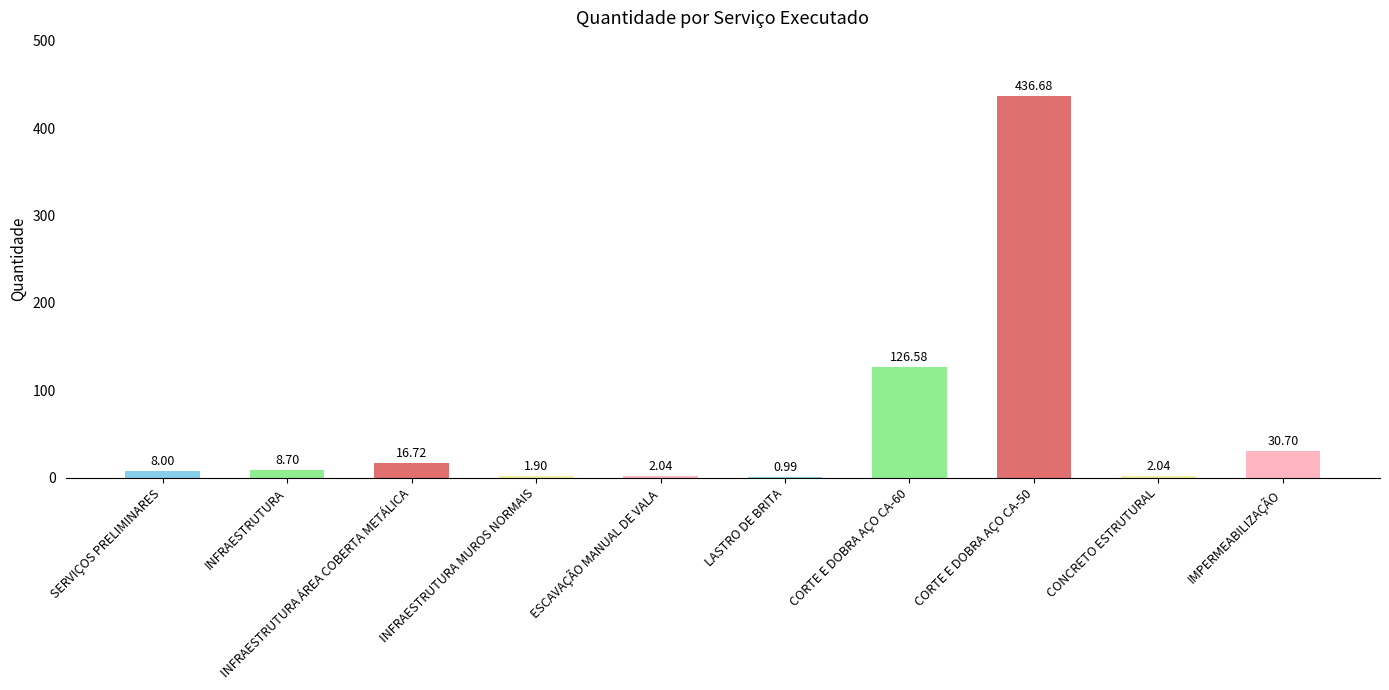

What is the sum of all values?

634.4